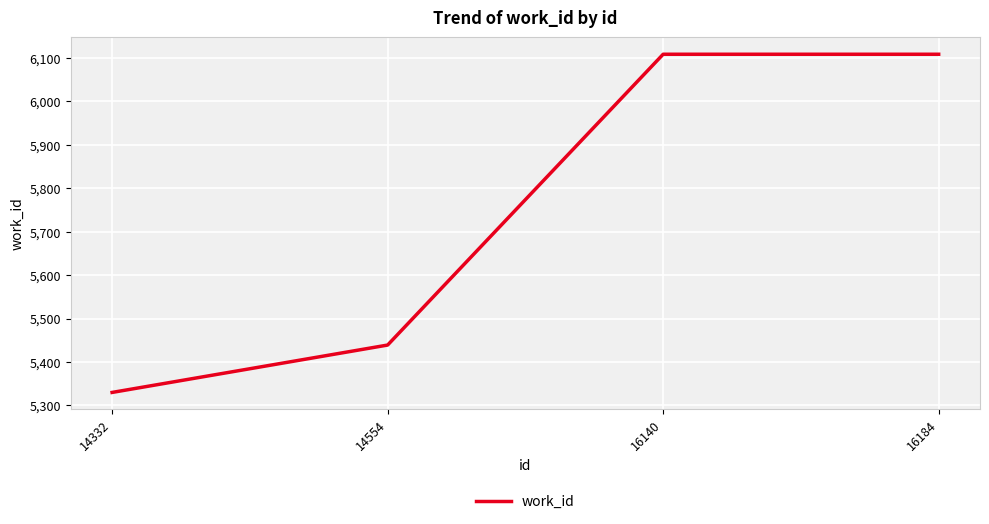

What is the sum of all values?

22985